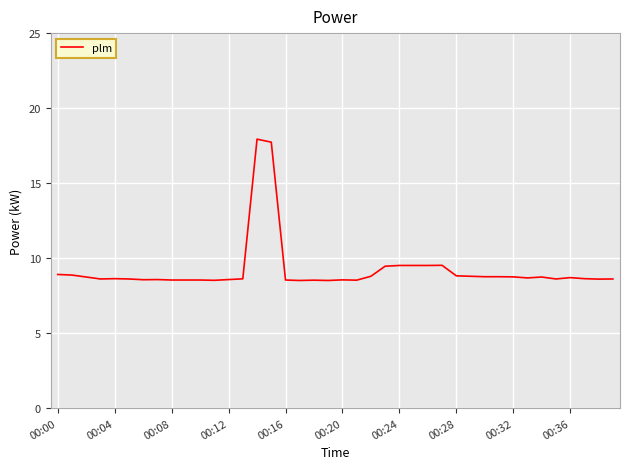

What is the smallest value displayed?

8.5